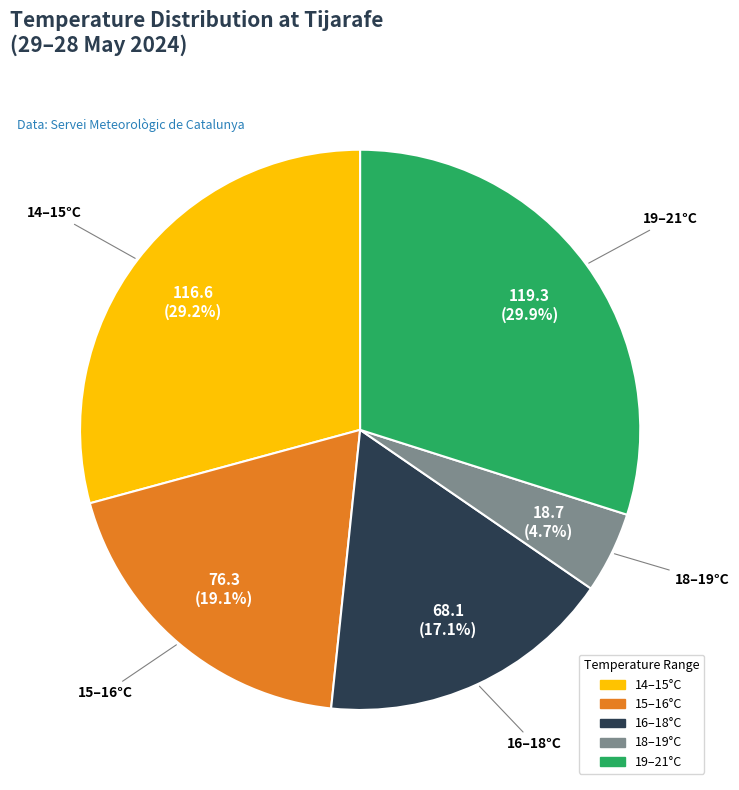

Is there a majority slice in this chart?

No